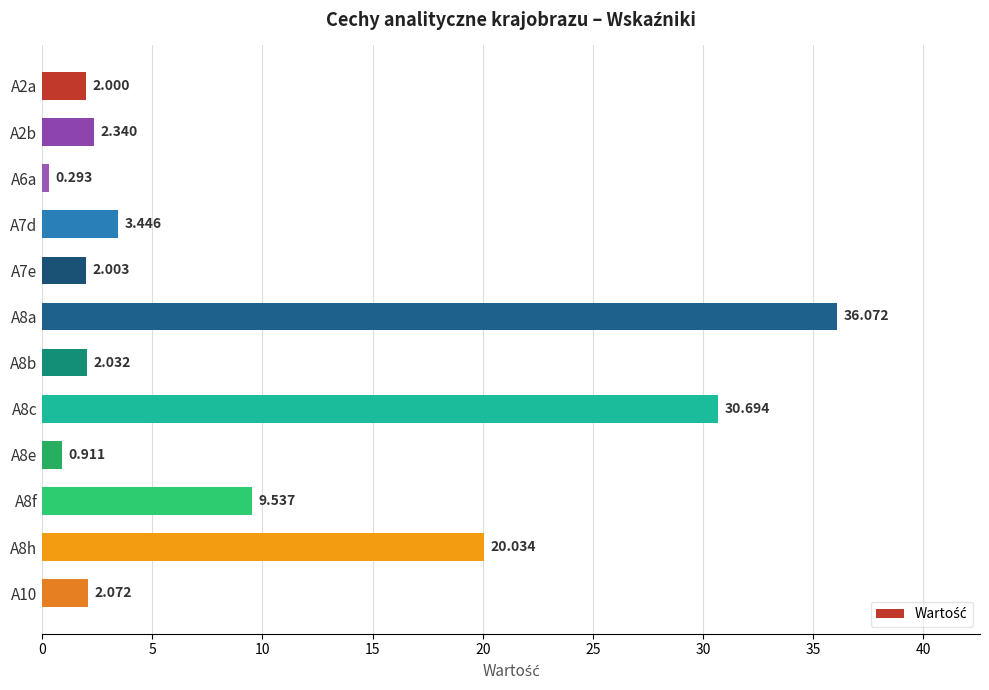

Which label corresponds to the largest value in the chart?

A8a